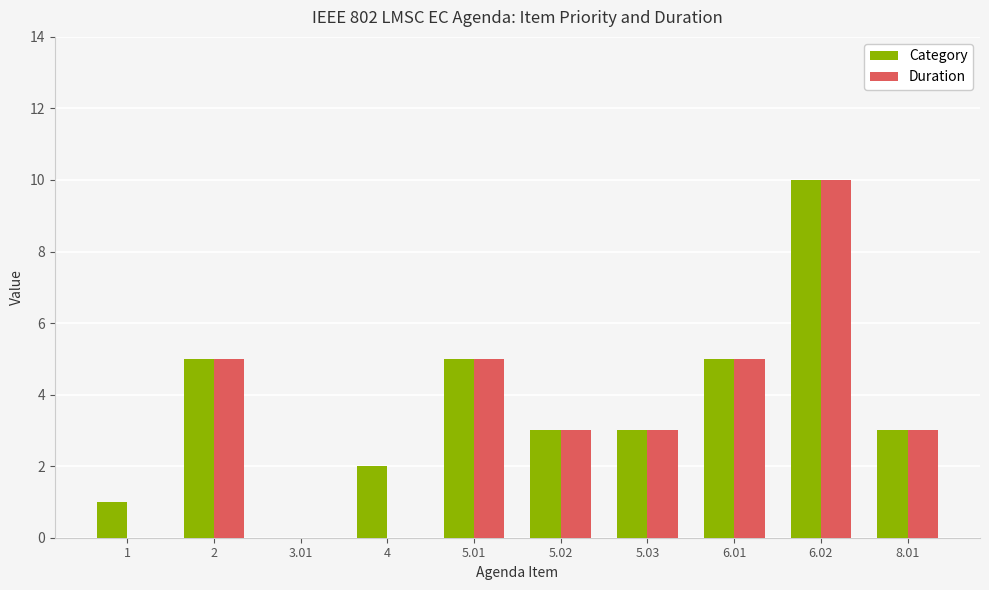

What is the sum of all Duration values?

34